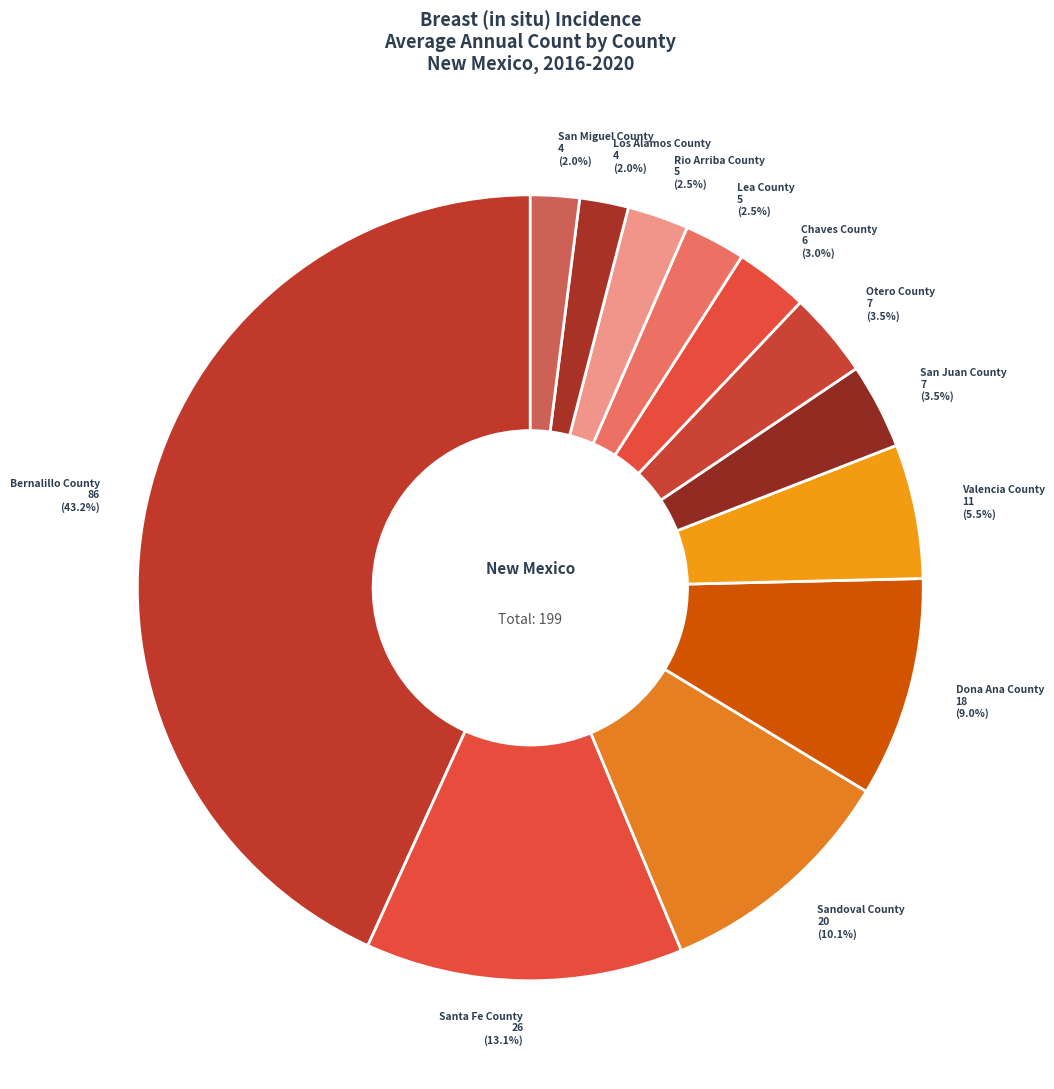

How many slices are in this pie chart?

12